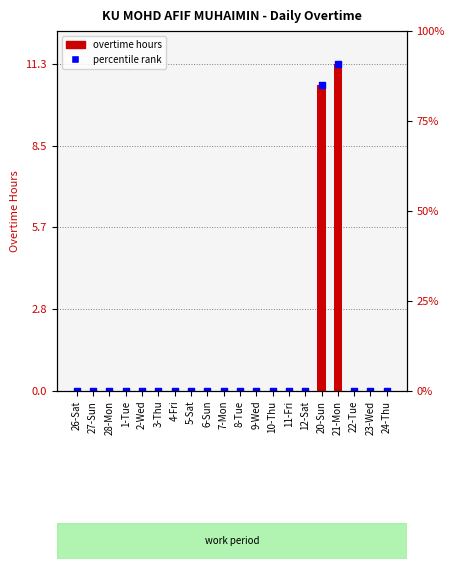

Which series has the widest spread of Y values?

Overtime Hours